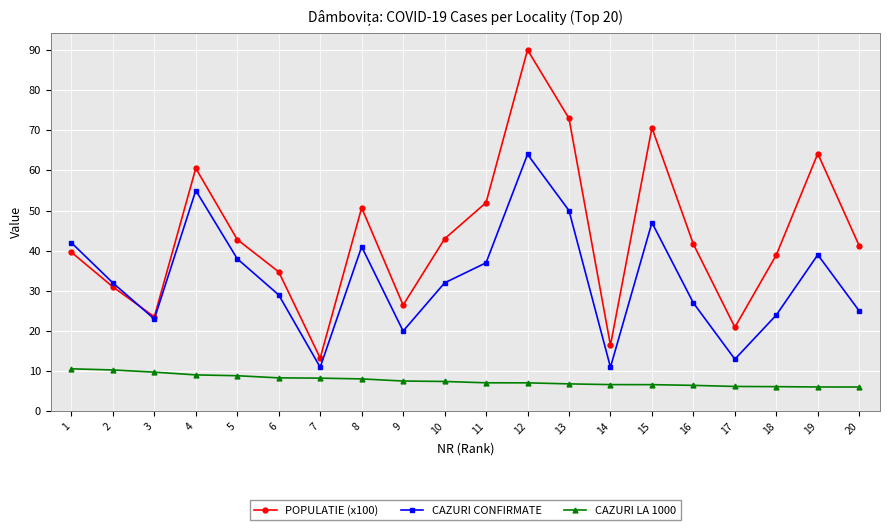

What is the value of the CAZURI LA 1000 point at the 17th from the left?

6.2